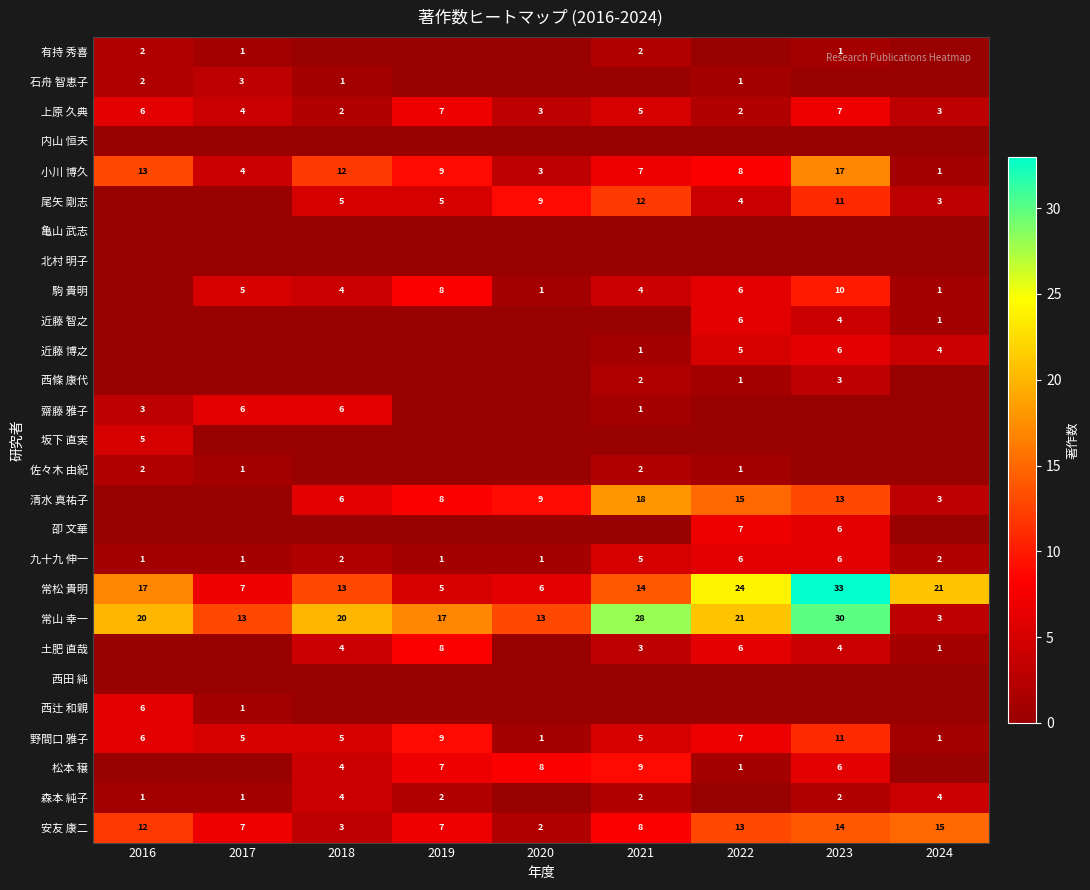

At which category does the chart reach its minimum across all series?

2018